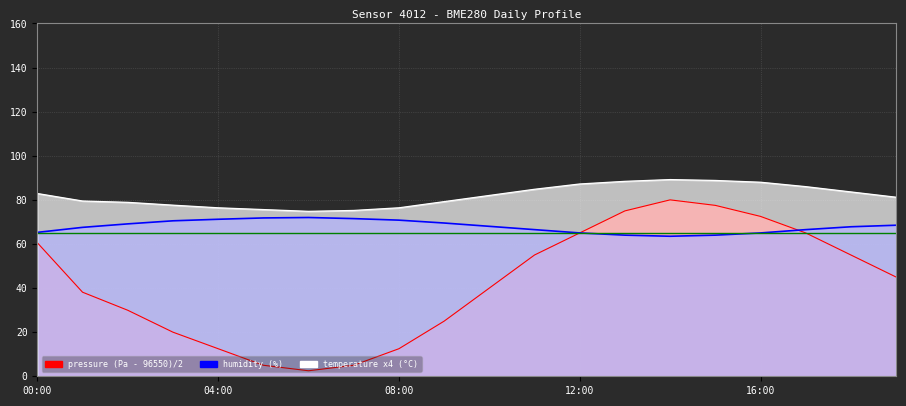

Reading right to left, extract all data points from this chart.

pressure: 19:00=45.0	18:00=55.0	17:00=65.0	16:00=72.5	15:00=77.5	14:00=80.0	13:00=75.0	12:00=65.0	11:00=55.0	10:00=40.0	09:00=25.0	08:00=12.5	07:00=5.0	06:00=2.5	05:00=5.0	04:00=12.5	03:00=20.0	02:00=29.9	01:00=38.1	00:00=60.5
humidity: 19:00=68.5	18:00=67.8	17:00=66.5	16:00=65.0	15:00=64.0	14:00=63.5	13:00=64.0	12:00=65.0	11:00=66.5	10:00=68.0	09:00=69.5	08:00=70.8	07:00=71.5	06:00=72.0	05:00=71.8	04:00=71.2	03:00=70.5	02:00=69.1	01:00=67.5	00:00=65.3
temperature: 19:00=81.2	18:00=83.6	17:00=86.0	16:00=88.0	15:00=88.8	14:00=89.2	13:00=88.4	12:00=87.2	11:00=84.8	10:00=82.0	09:00=79.2	08:00=76.4	07:00=75.2	06:00=74.8	05:00=75.6	04:00=76.4	03:00=77.6	02:00=78.9	01:00=79.5	00:00=82.9